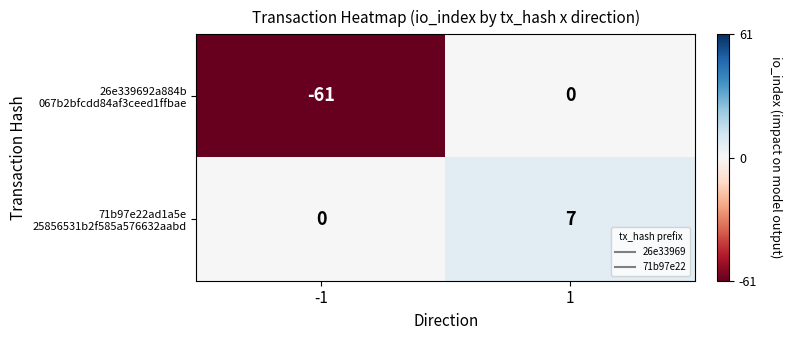

What is the difference between the highest and lowest values at -1?

61